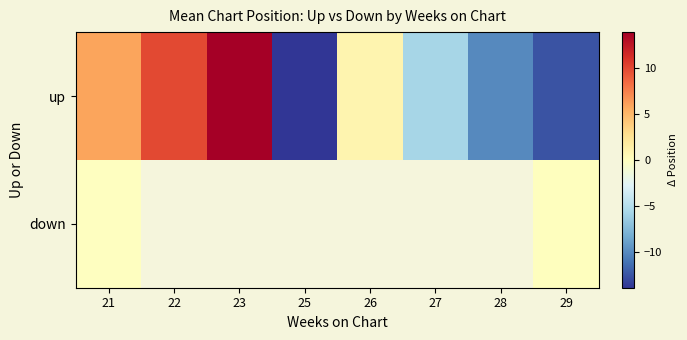

Is the value of up at 25 greater than the value of down at 27?

No